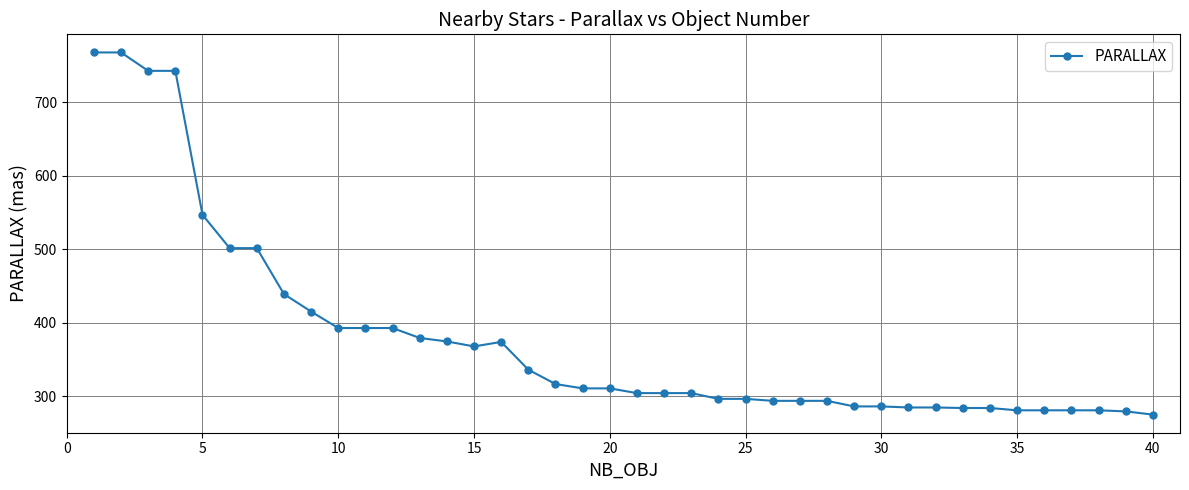

True or false: there are more than 0 points higher than both neighbors.

True